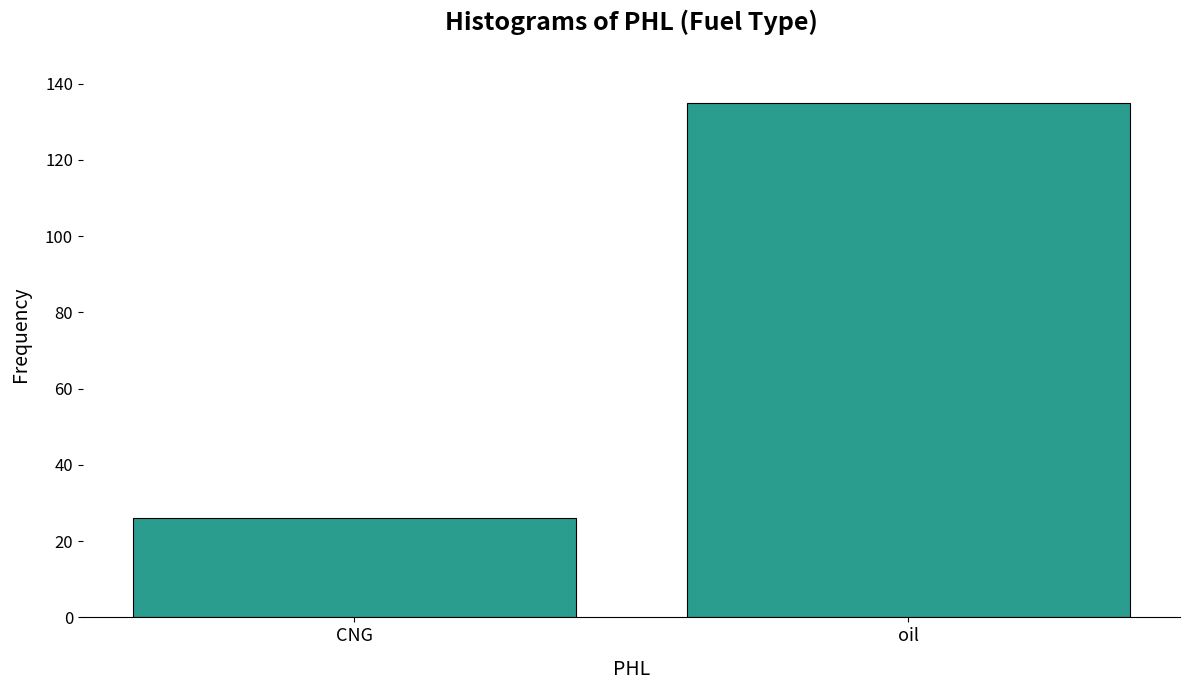

What is the difference between the maximum and minimum values?

109